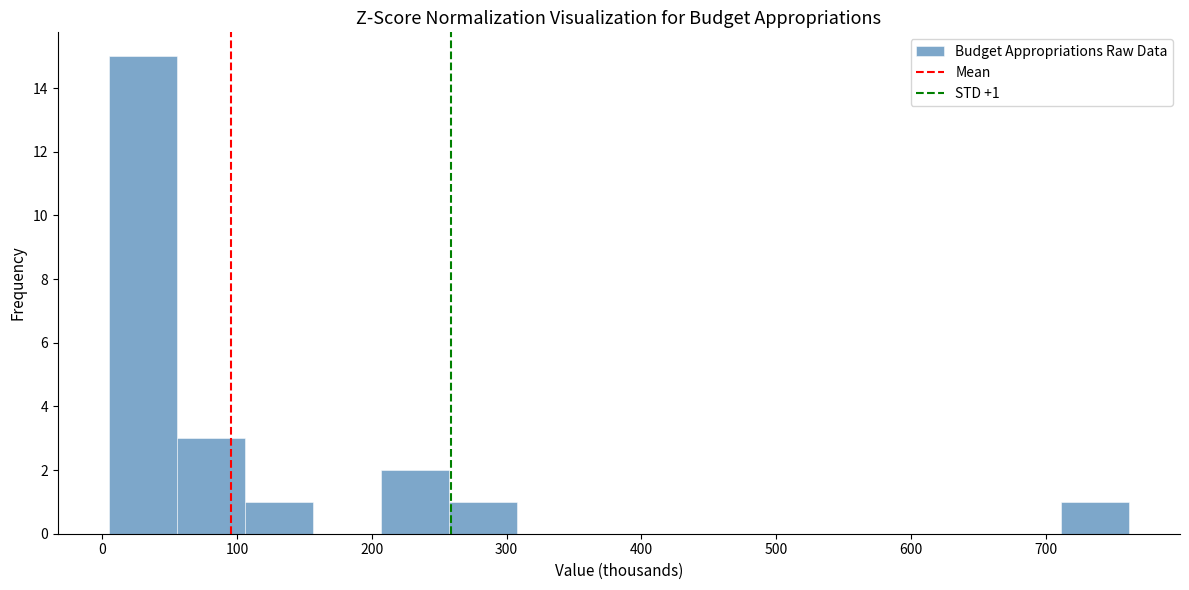

Over which range of the x-axis is the bar tallest?

10 to 60